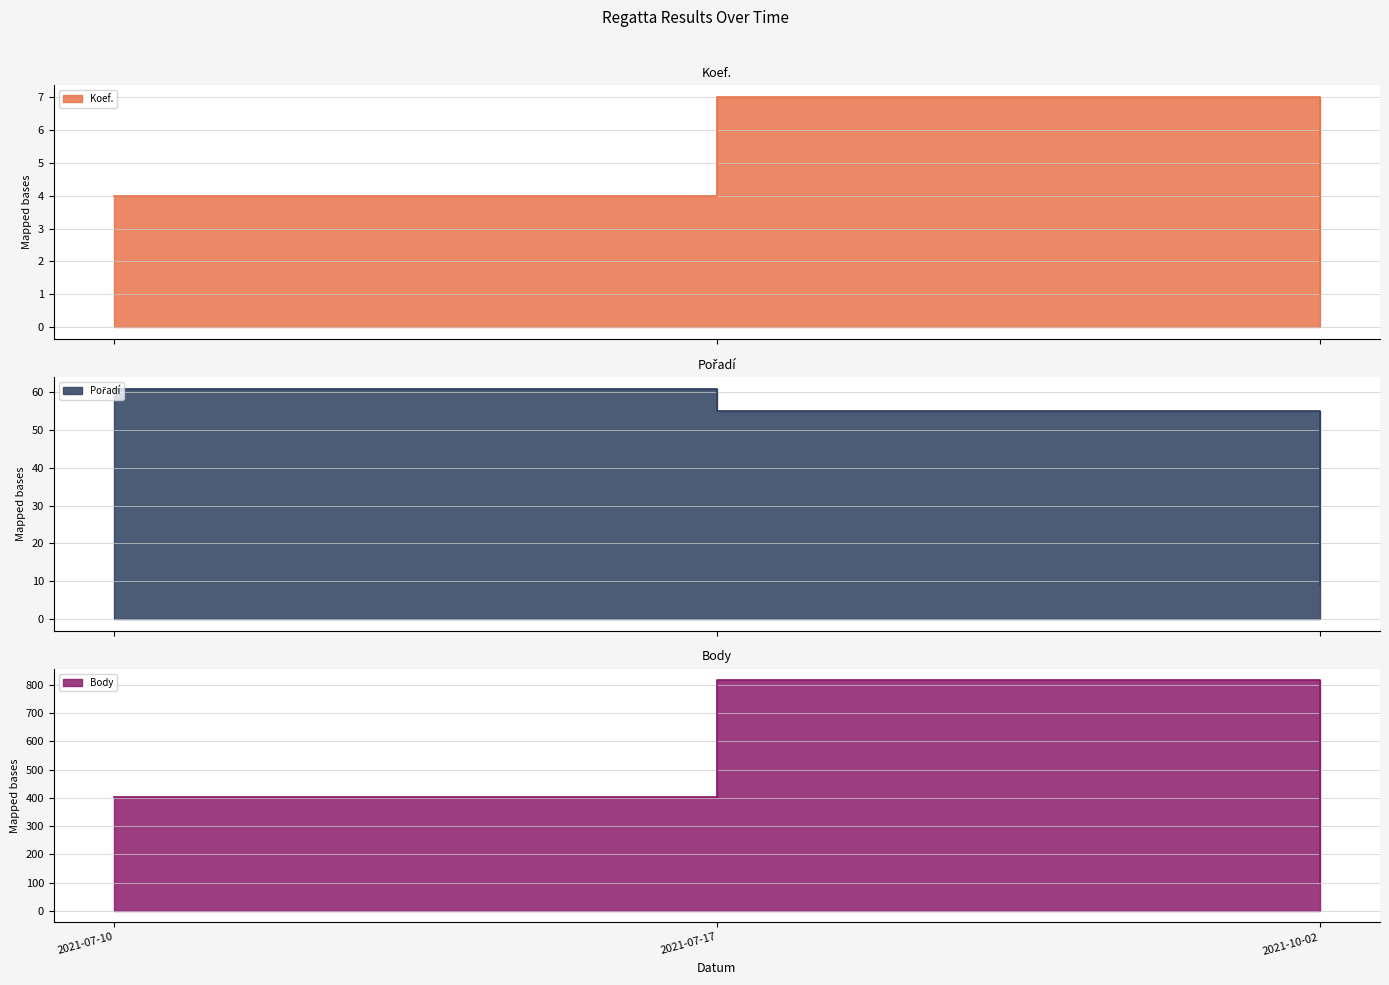

At 2021-07-10, list the series in order from largest to smallest.

Body, Pořadí, Koef.